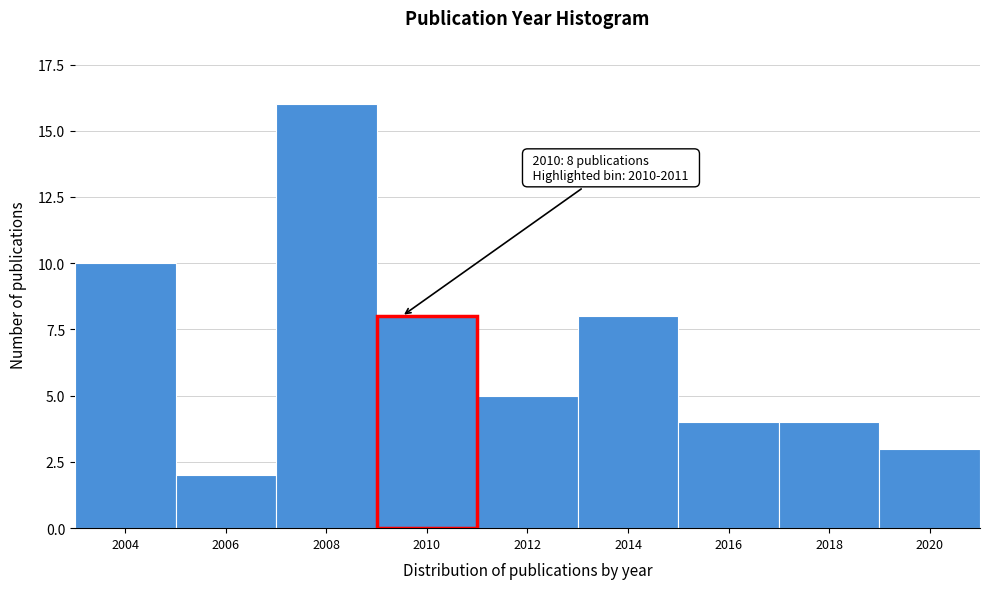

Reading left to right, list all the values displayed in this chart.

10	2	16	8	5	8	4	4	3